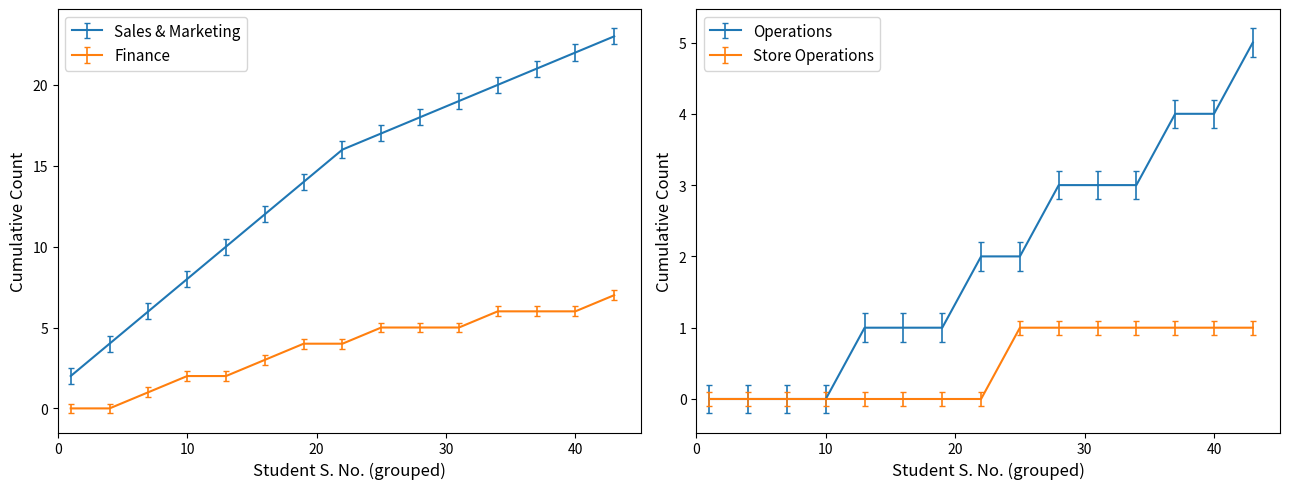

Rank the categories by Sales & Marketing value from lowest to highest.

1, 4, 7, 10, 13, 16, 19, 22, 25, 28, 31, 34, 37, 40, 43